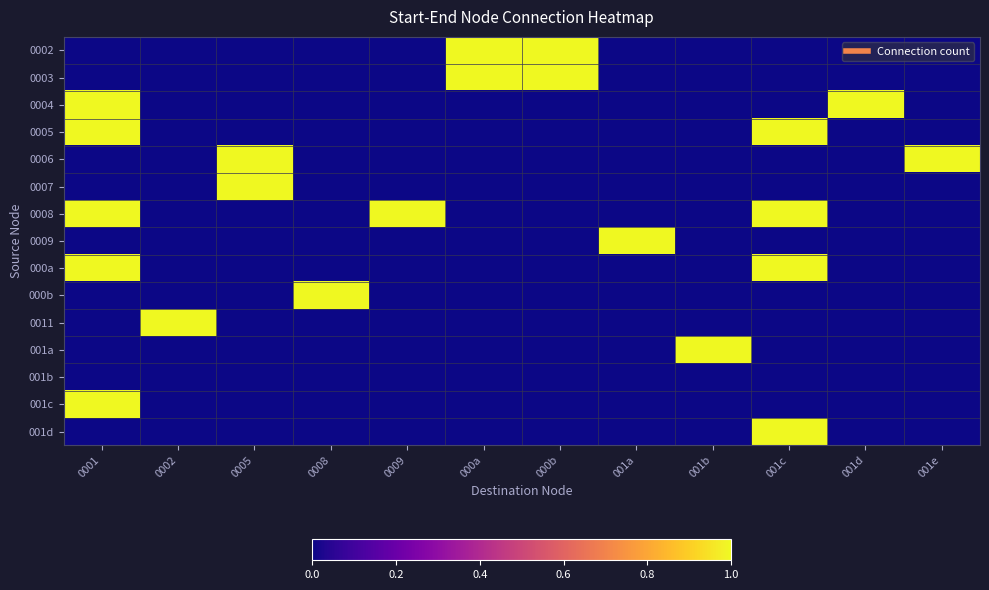

What is the maximum value shown in the chart?

1